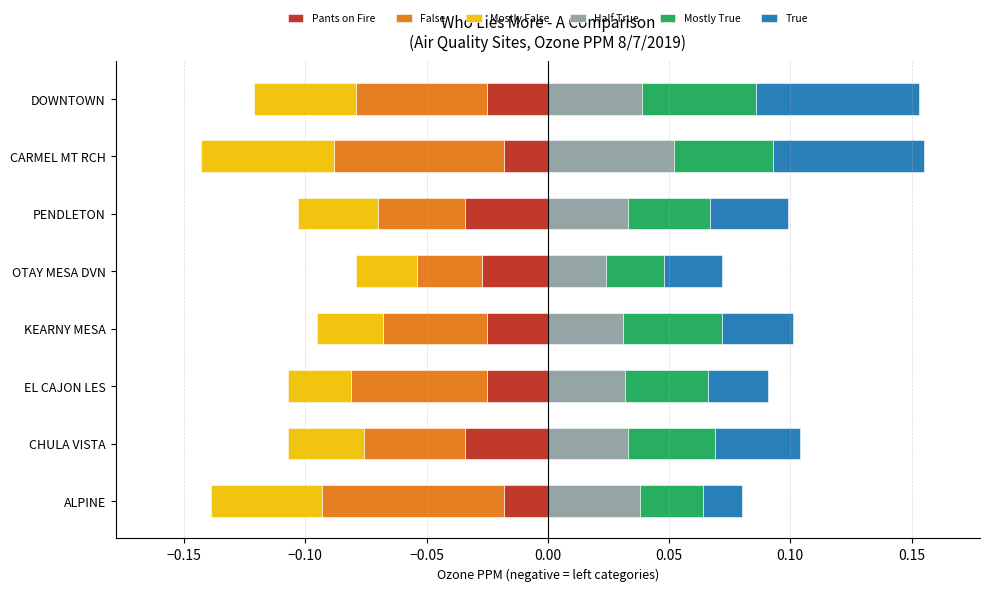

List the series in order of their peak value, lowest first.

False, Mostly False, Pants on Fire, Mostly True, Half True, True